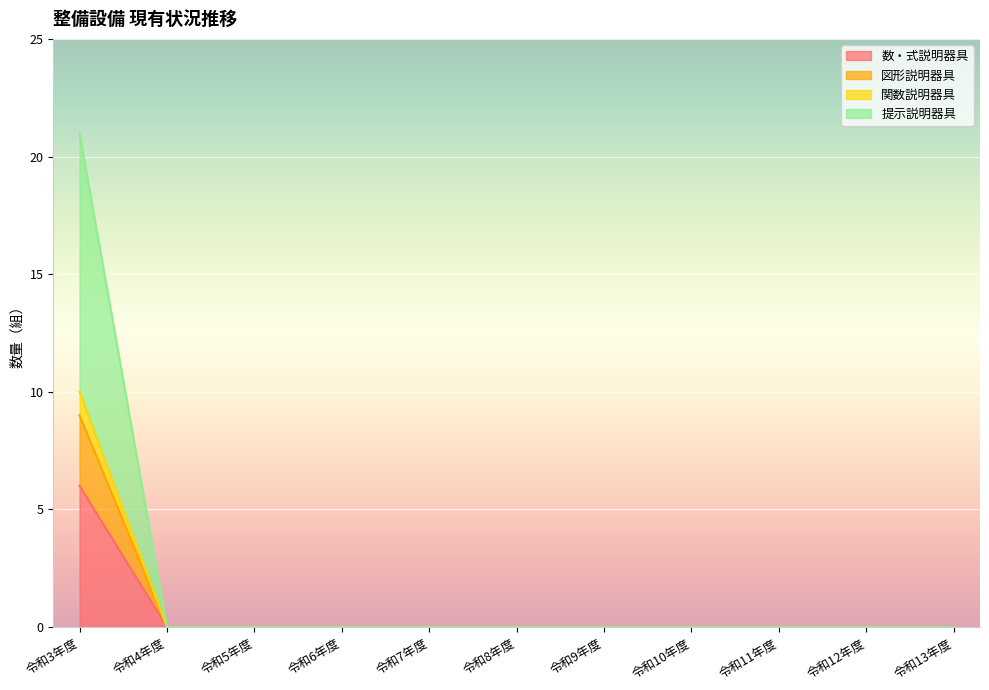

The 数・式説明器具 series shows 10 at 令和8年度. True or false?

False